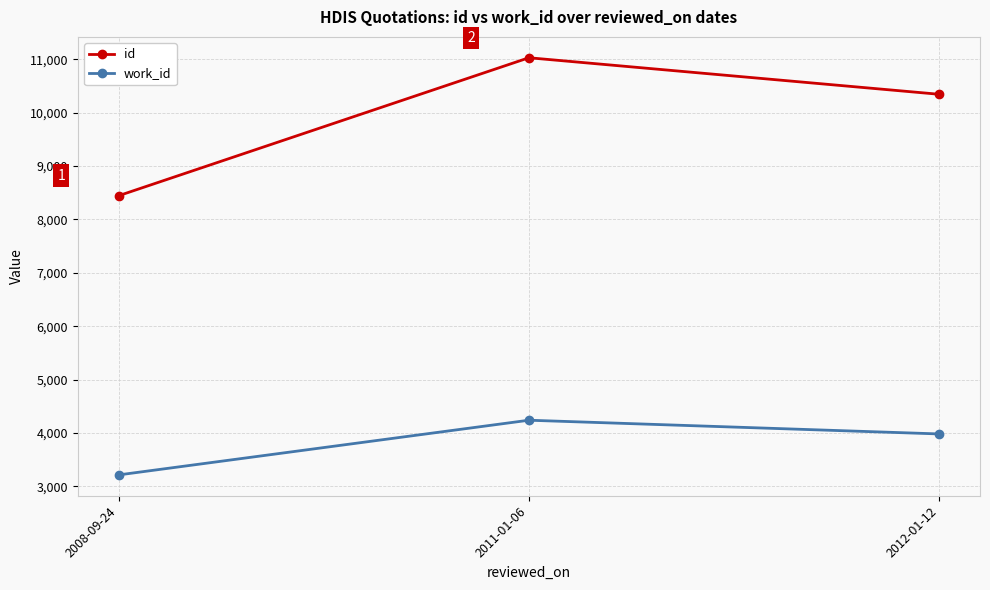

Reading left to right, list all the values displayed in this chart.

id: 2008-09-24=8444	2011-01-06=11027	2012-01-12=10343
work_id: 2008-09-24=3214	2011-01-06=4238	2012-01-12=3981